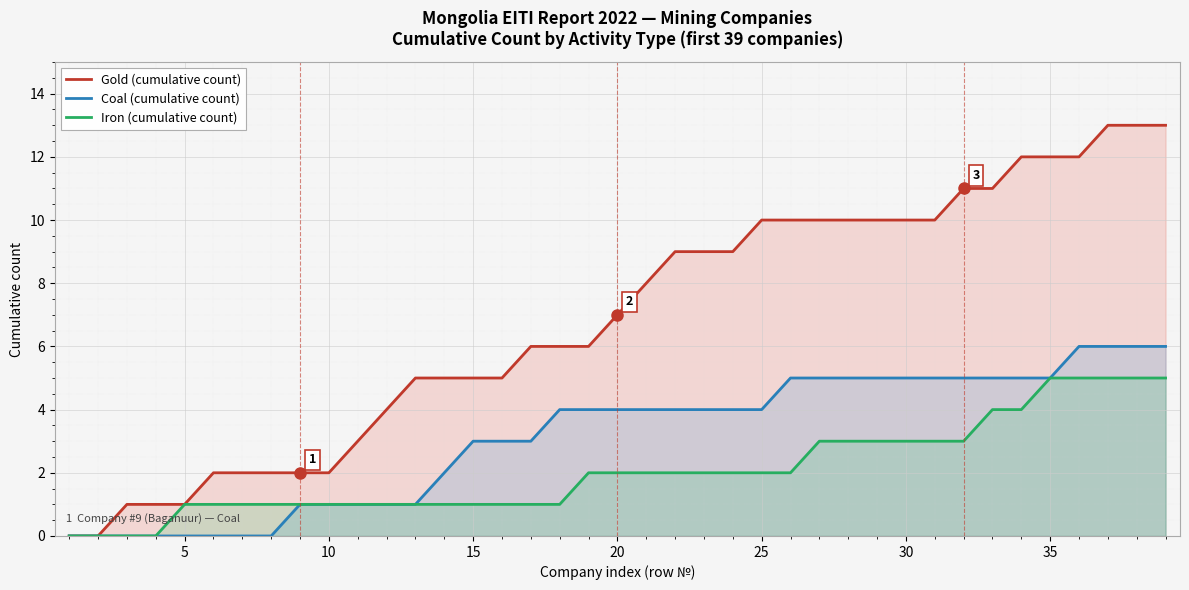

List the series in order of their peak value, highest first.

Gold (cumulative count), Coal (cumulative count), Iron (cumulative count)